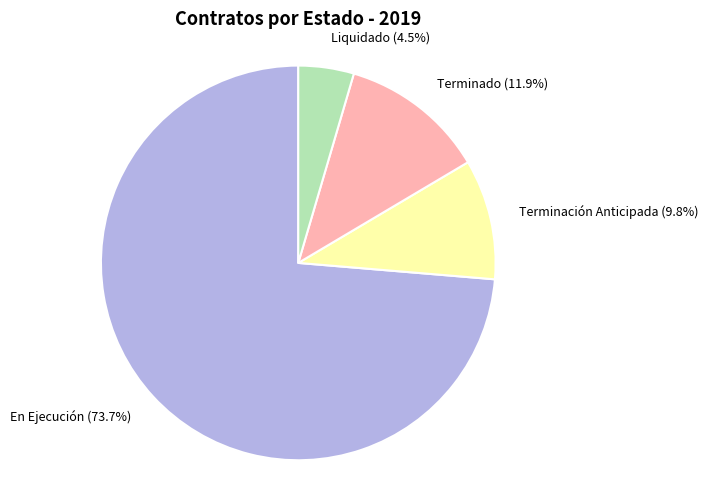

Does any single category account for the majority?

Yes